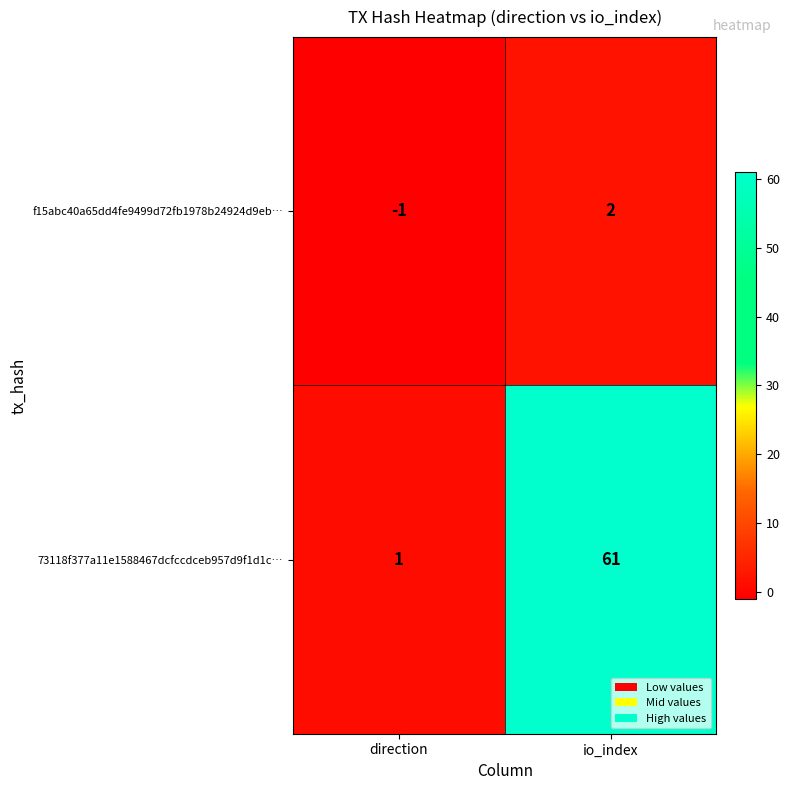

What is the spread (max minus min) of values at io_index?

59